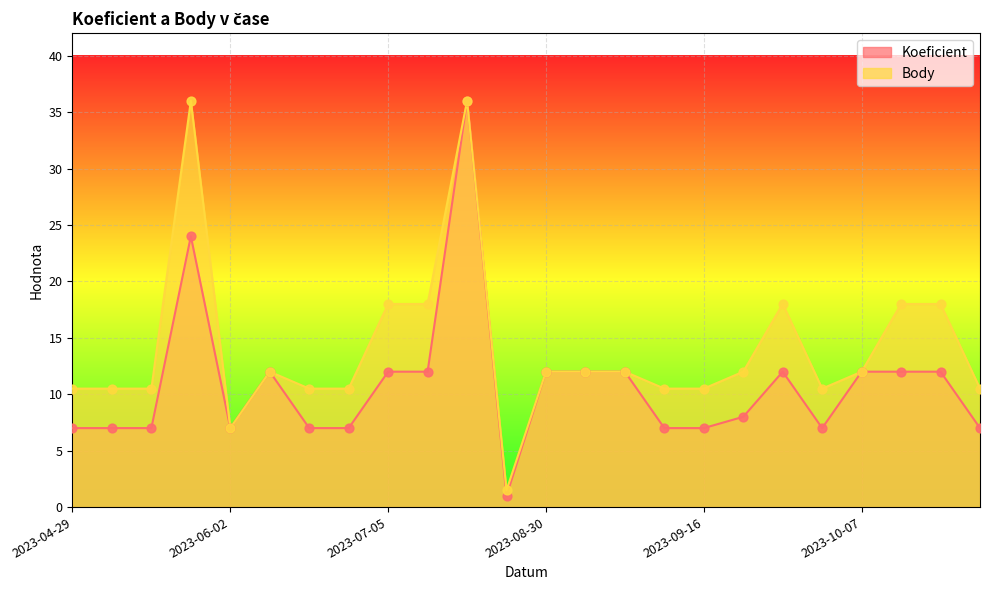

Is the value of Body at 2023-09-29 greater than the value of Koeficient at 2023-09-09?

Yes